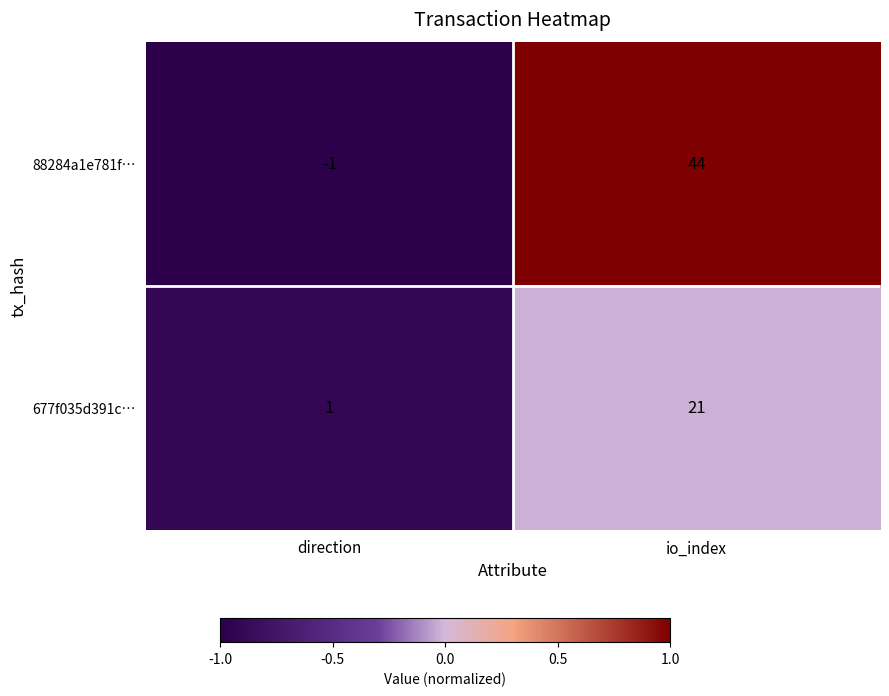

Reading right to left, list all the values displayed in this chart.

88284a1e781f…: io_index=44	direction=-1
677f035d391c…: io_index=21	direction=1